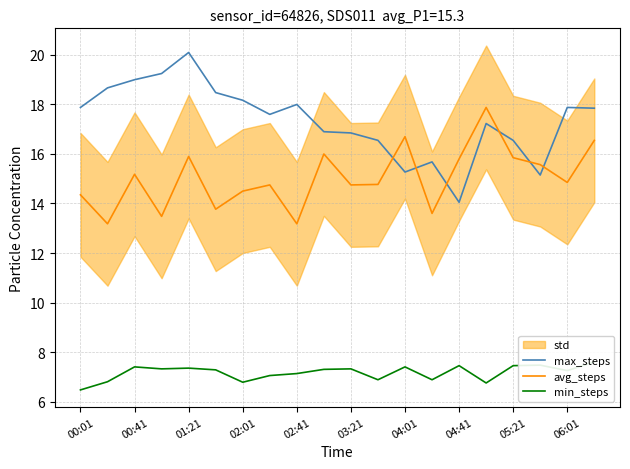

The value of max_steps at 04:01 is 15.3. True or false?

True